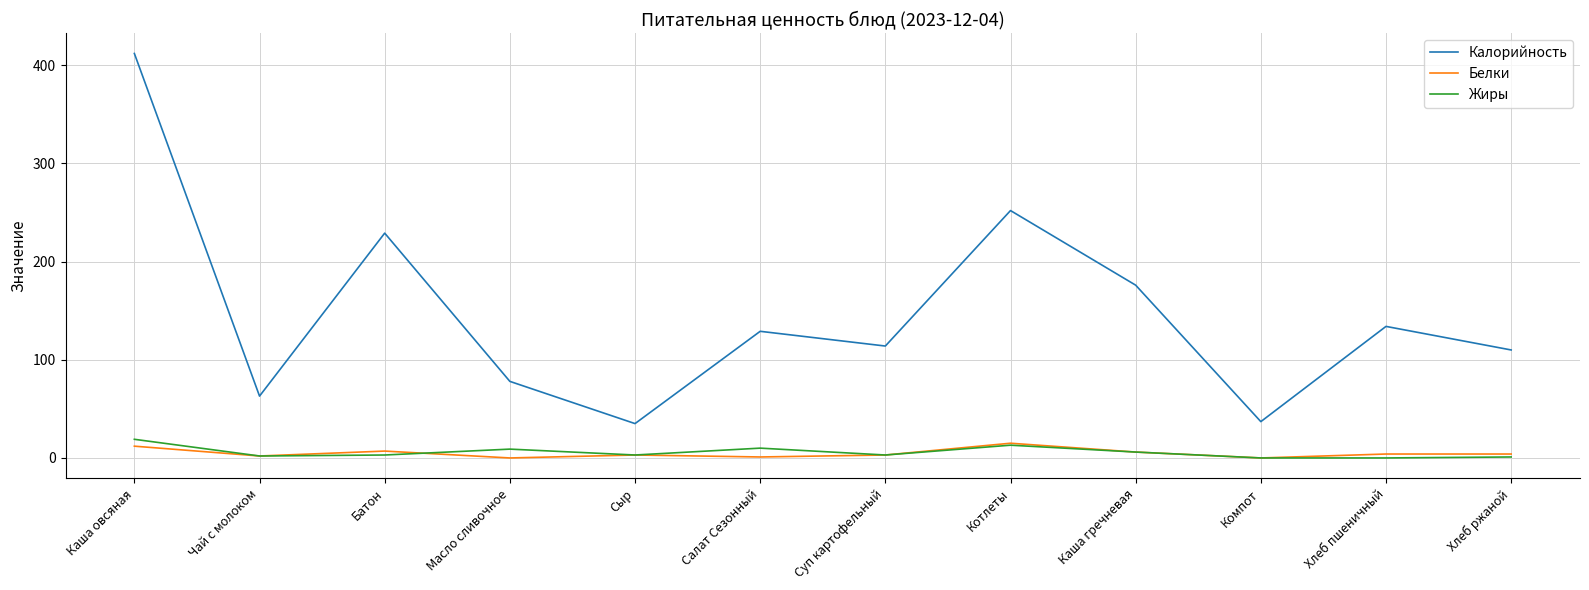

The value of Калорийность at Хлеб ржаной is 110. True or false?

True